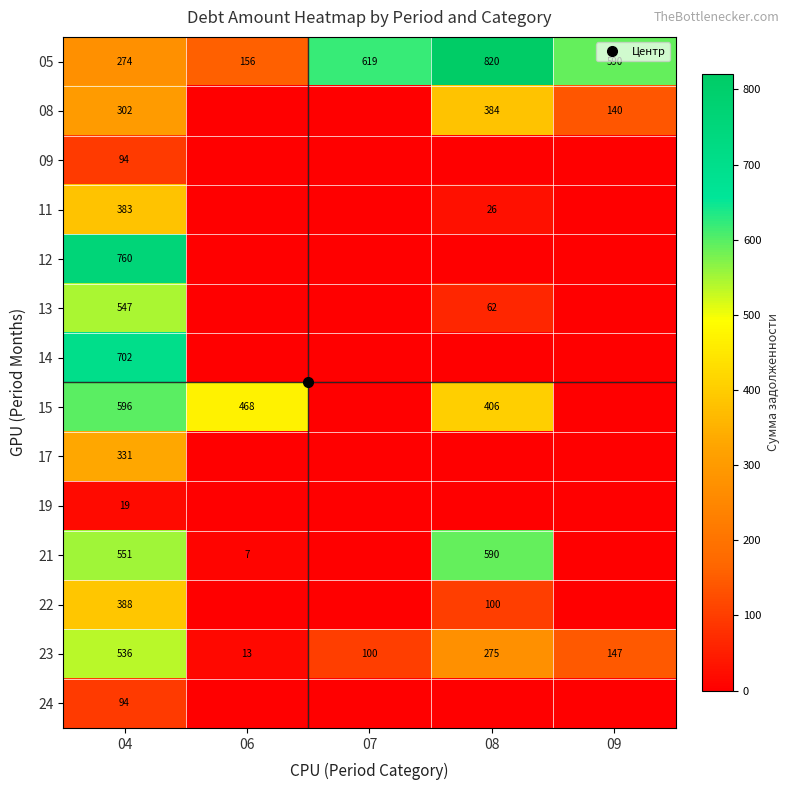

Which series has the largest total across all categories?

05